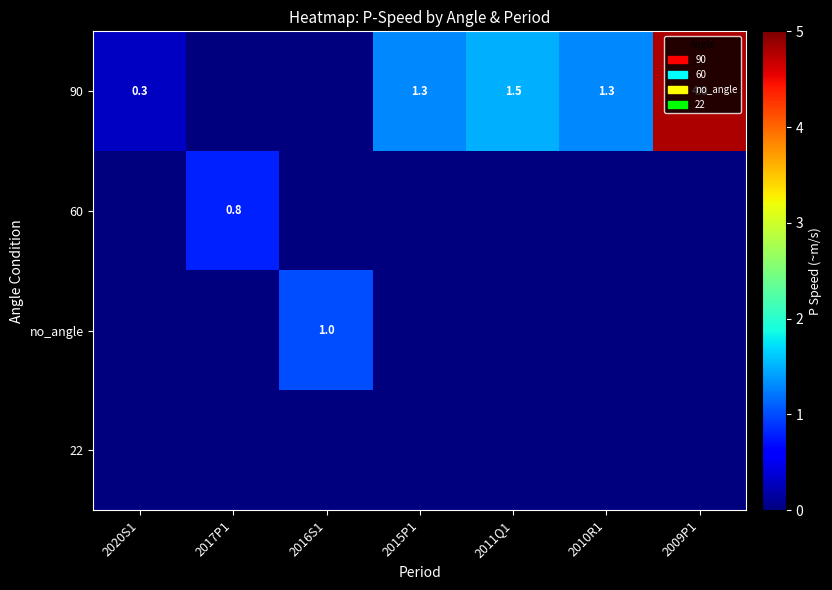

What is the sum of all 60 values?

0.8